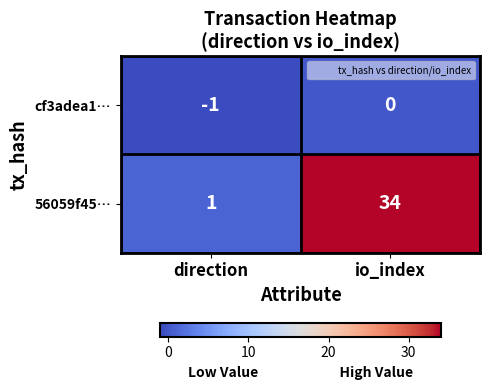

Rank the series at io_index from lowest to highest value.

cf3adea1…, 56059f45…